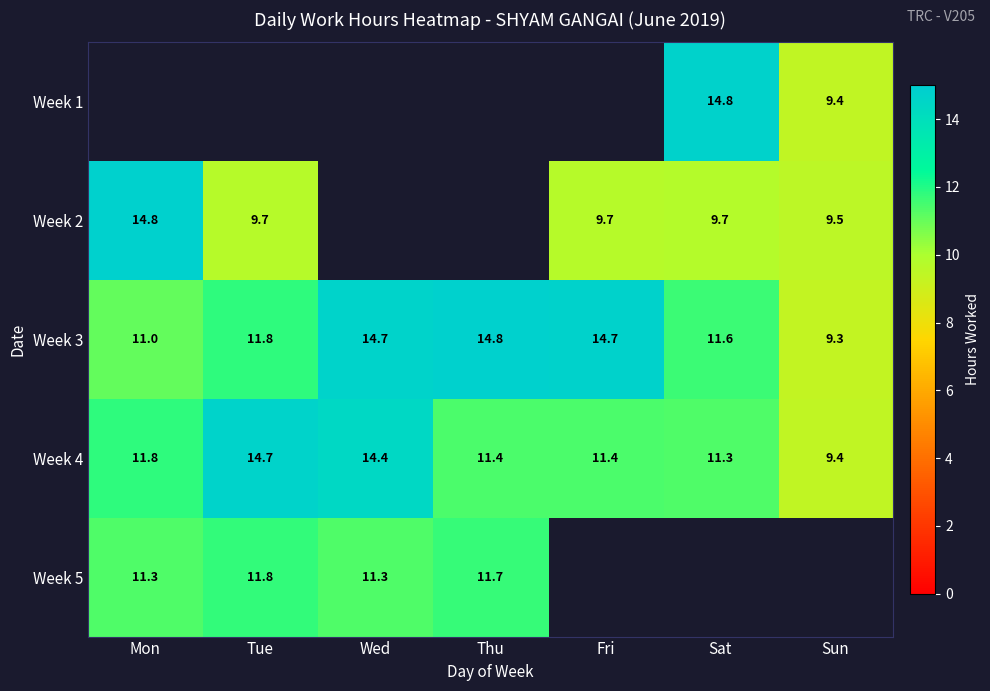

True or false: Week 4 has a value of 11.3 at Sat.

True